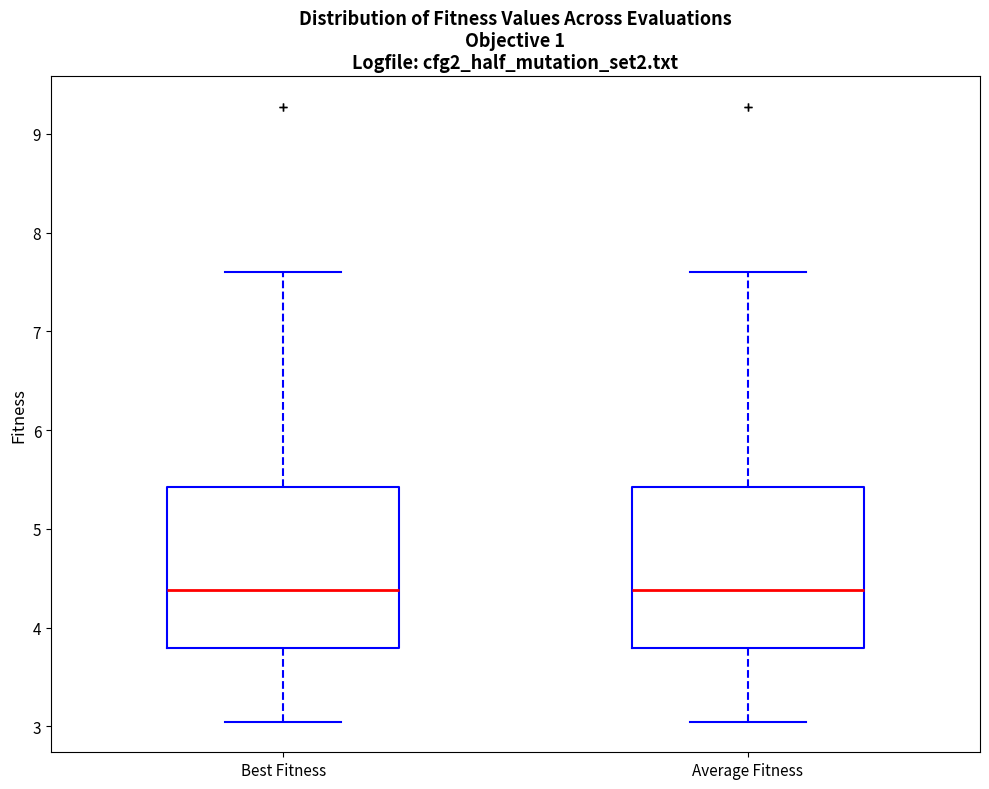

Reading left to right, read every box against the y-axis: the position of its median line, the range the box covers, and the ends of its whiskers. The values are not printed on the chart, so give them approximately, as read against the axis.

Best Fitness: median 4.4, box 3.8 to 5.4, whiskers 3.1 to 7.6
Average Fitness: median 4.4, box 3.8 to 5.4, whiskers 3.1 to 7.6